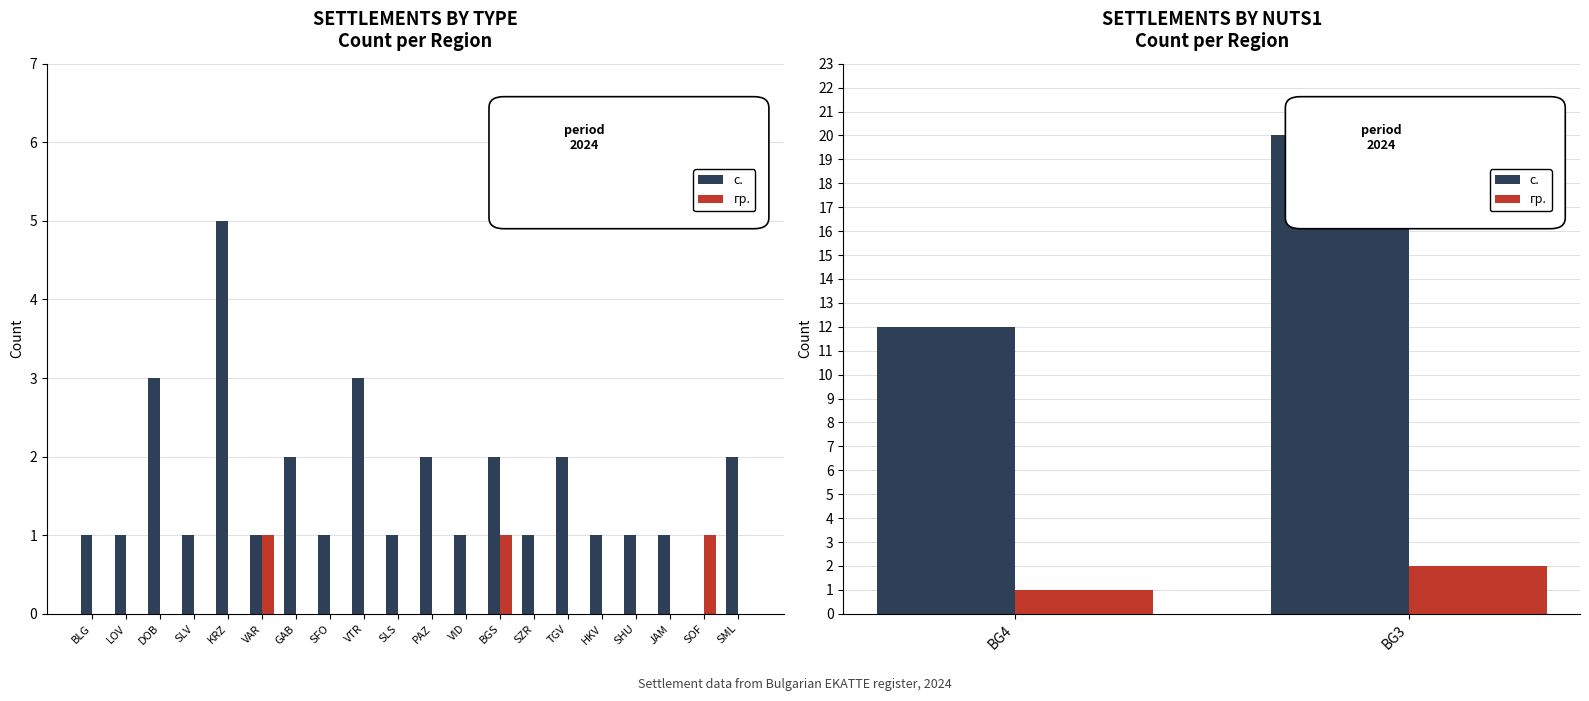

How many data points does each series have?

2